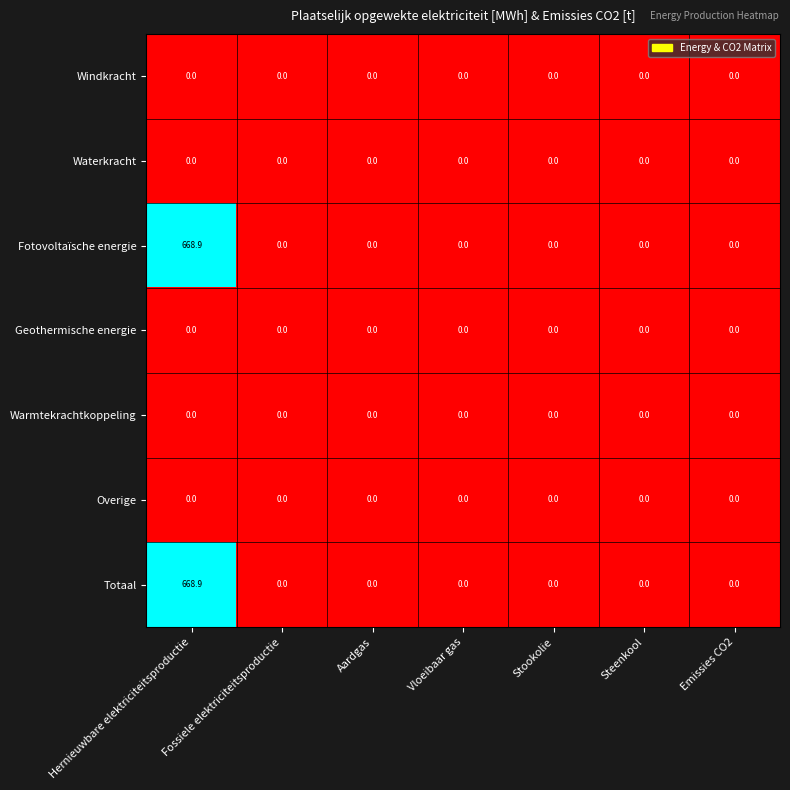

Count the number of categories in the chart.

7